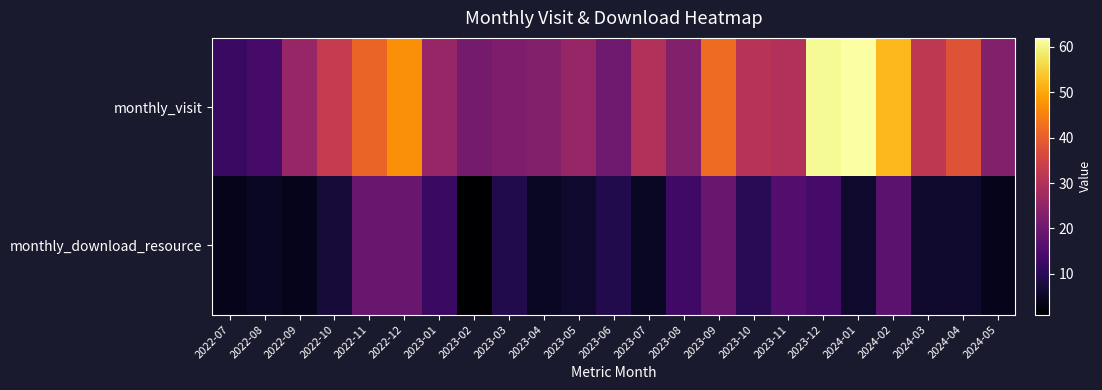

Reading right to left, what are all the values shown in this chart?

monthly_visit: 2024-05=23	2024-04=38	2024-03=32	2024-02=52	2024-01=62	2023-12=61	2023-11=30	2023-10=31	2023-09=42	2023-08=23	2023-07=30	2023-06=20	2023-05=26	2023-04=23	2023-03=22	2023-02=21	2023-01=26	2022-12=47	2022-11=41	2022-10=33	2022-09=26	2022-08=14	2022-07=12
monthly_download_resource: 2024-05=4	2024-04=6	2024-03=6	2024-02=17	2024-01=6	2023-12=14	2023-11=16	2023-10=10	2023-09=19	2023-08=13	2023-07=5	2023-06=9	2023-05=6	2023-04=5	2023-03=9	2023-02=1	2023-01=12	2022-12=19	2022-11=19	2022-10=7	2022-09=4	2022-08=5	2022-07=4